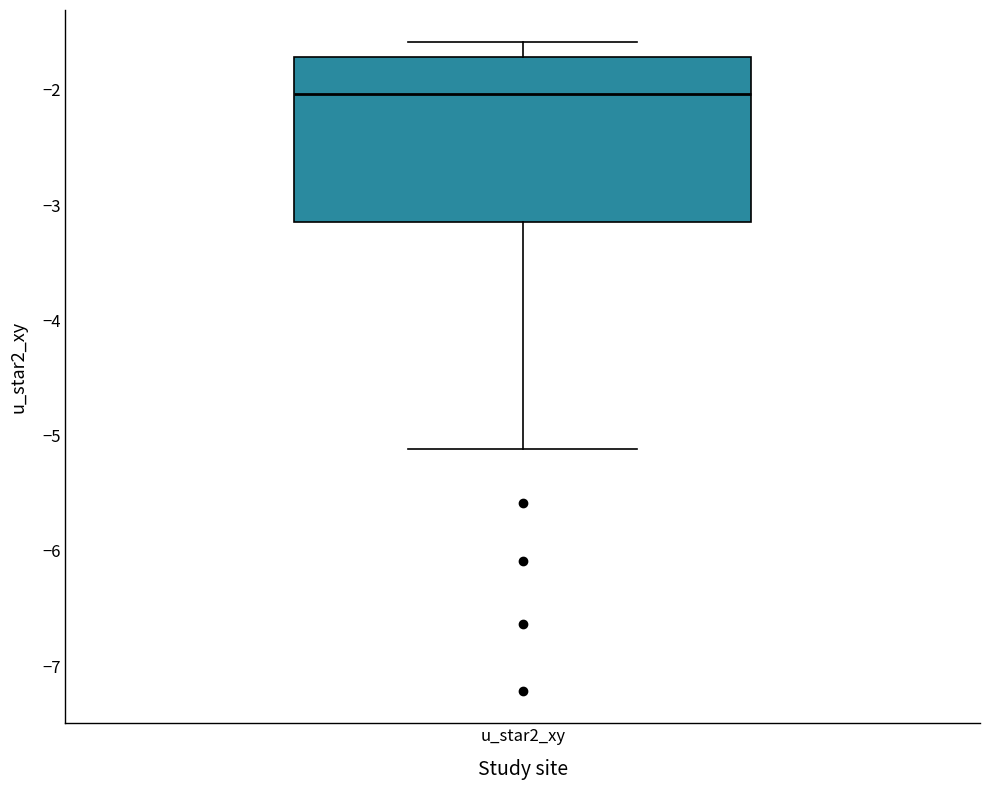

Transcribe this box plot: give where the median line is, the range the box spans, and where the two whiskers end, as read against the y-axis. The values are not printed on the chart, so give them approximately, as read against the axis.

median -2.0, box -3.1 to -1.7, whiskers -5.1 to -1.6